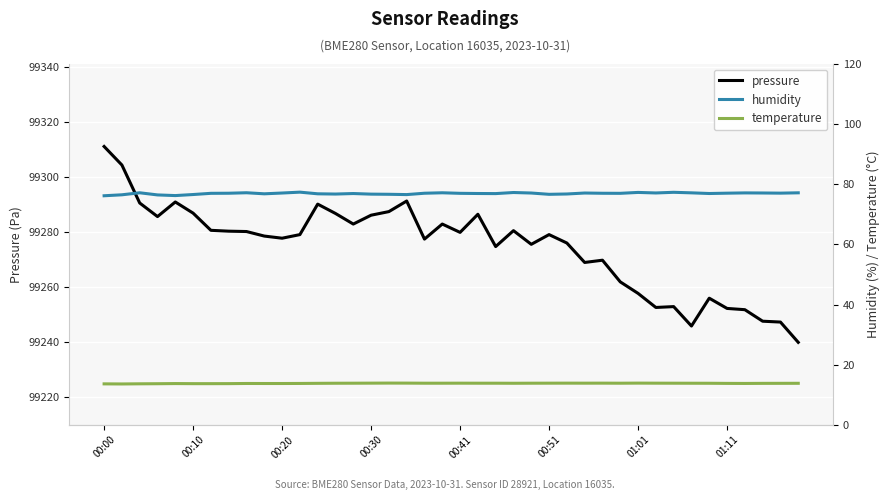

True or false: temperature and pressure cross at least once.

False